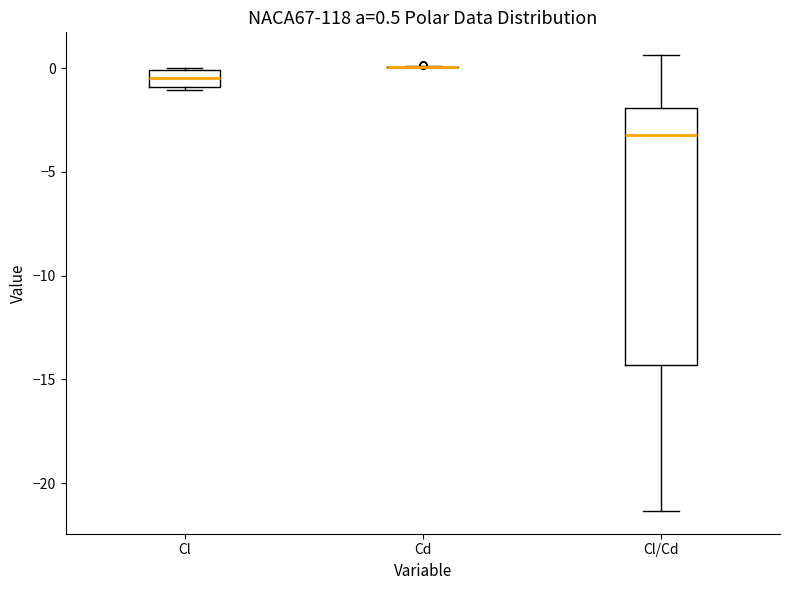

Which box is the tallest, from its lower edge to its upper edge?

Cl/Cd